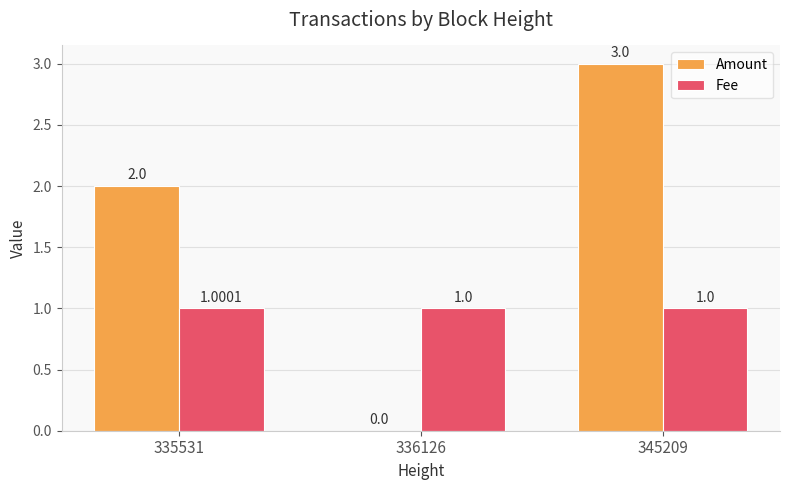

Reading right to left, extract all data points from this chart.

Amount: 345209=3.0	336126=0.0	335531=2.0
Fee: 345209=1.0	336126=1.0	335531=1.0